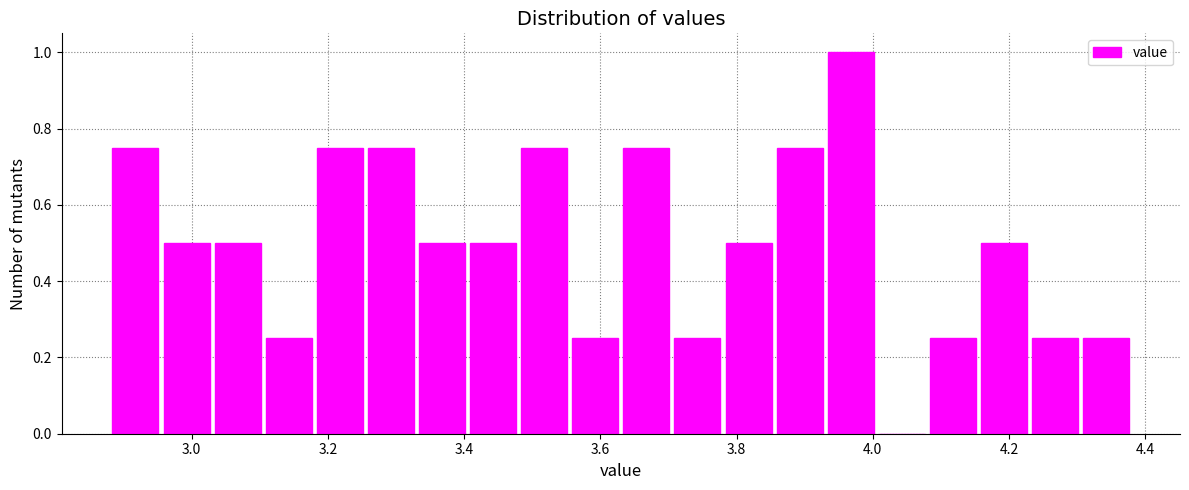

Read against the x-axis, roughly where is the centre of the tallest bar?

3.96